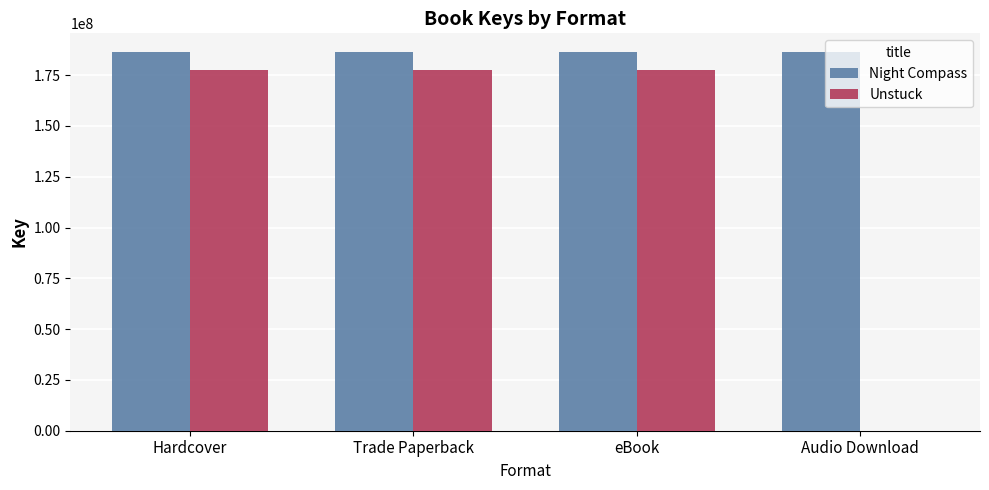

Are the bars grouped side by side (vs. stacked)?

Yes